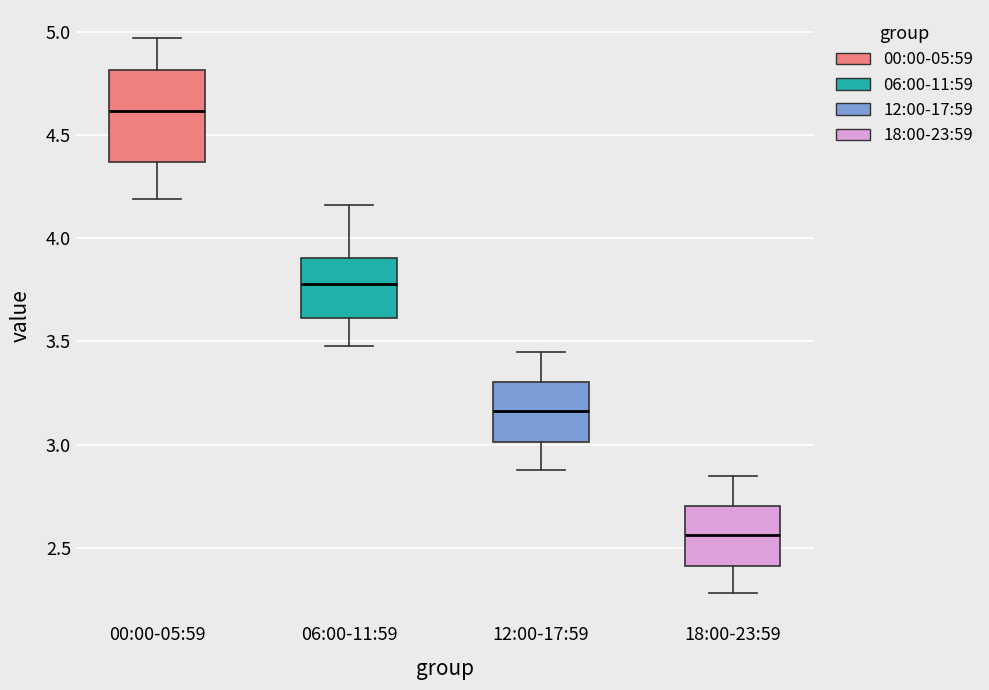

Where is the upper edge of the box for 06:00-11:59 on the y-axis? The values are not printed on the chart, so give them approximately, as read against the axis.

3.90